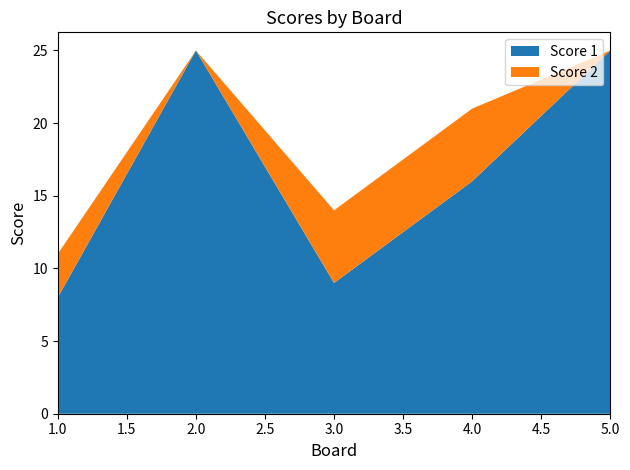

Reading left to right, list all the values displayed in this chart.

Score 1: 1=8	2=25	3=9	4=16	5=25
Score 2: 1=3	2=0	3=5	4=5	5=0